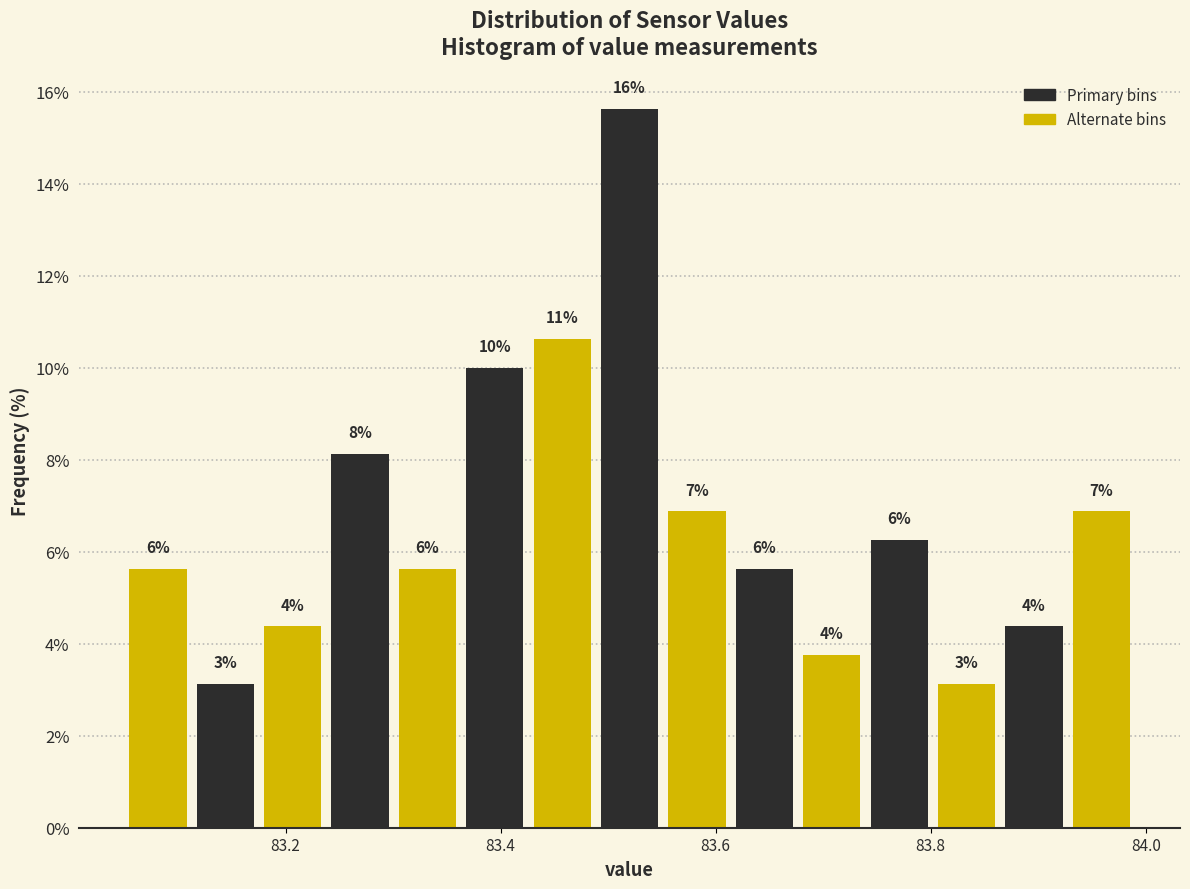

Around what value on the x-axis is the tallest bar? Give the approximate position of its centre, as read against the axis.

83.52